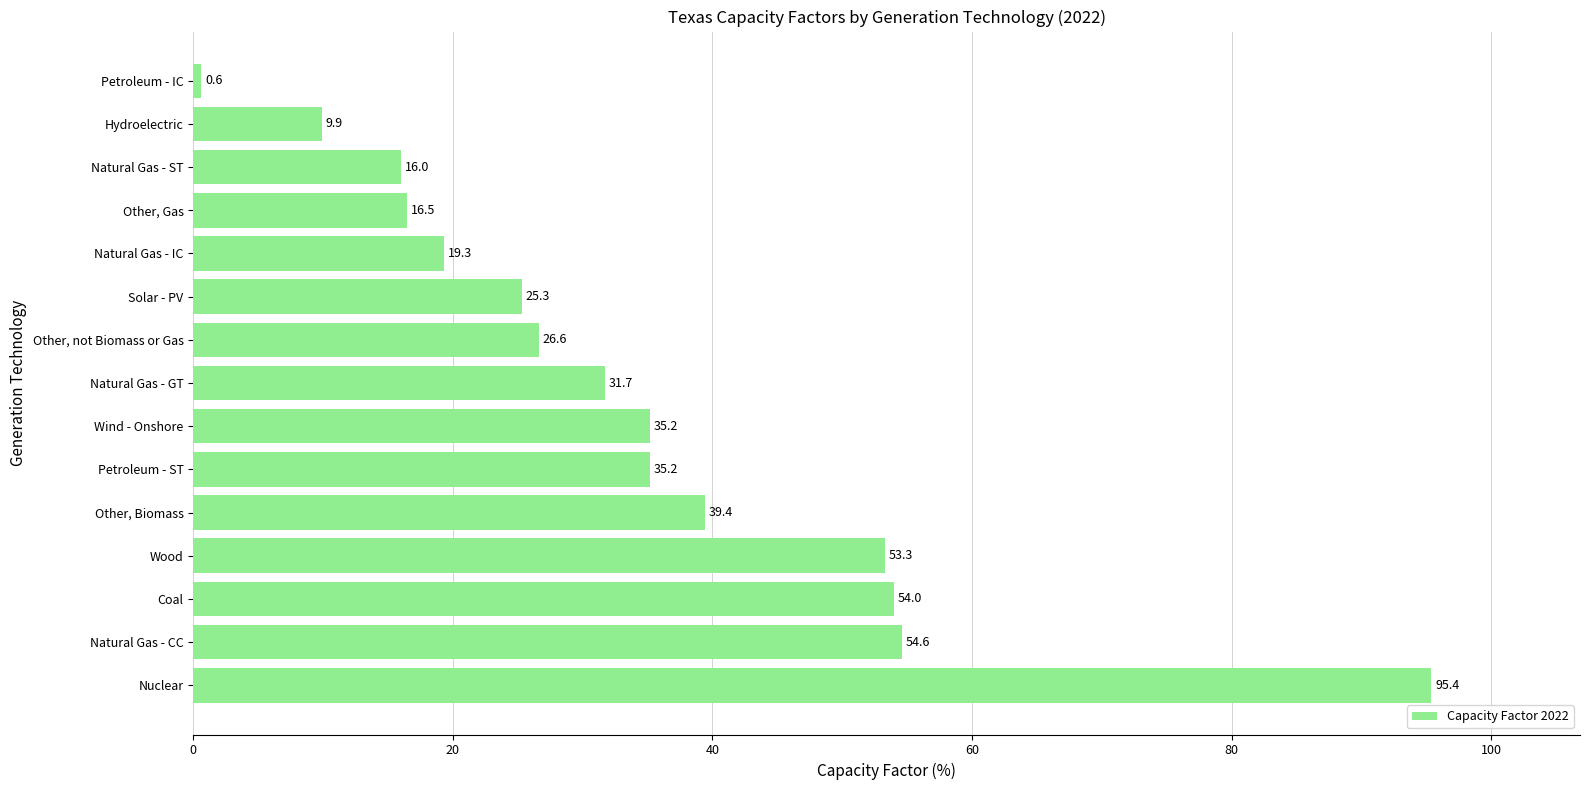

The value at Other, Gas is 9.8. True or false?

False